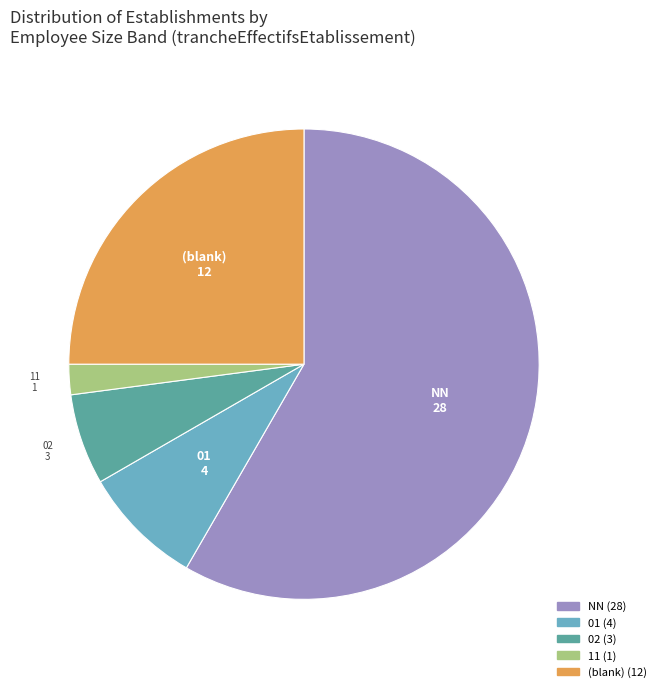

Does any single category account for the majority?

Yes